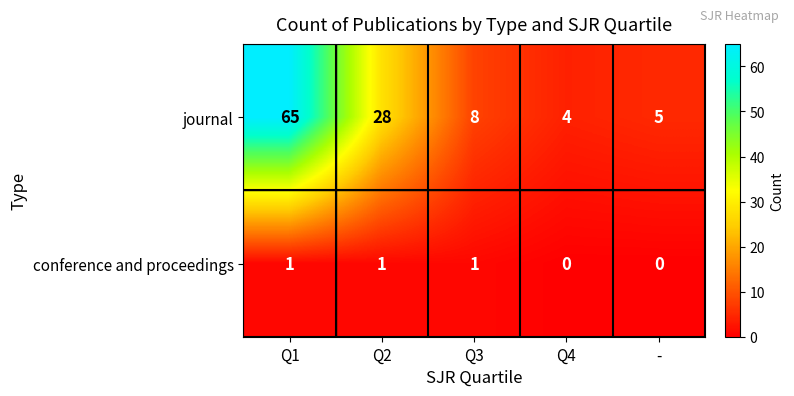

Reading left to right, transcribe all the data shown in this chart.

journal: Q1=65	Q2=28	Q3=8	Q4=4	-=5
conference and proceedings: Q1=1	Q2=1	Q3=1	Q4=0	-=0